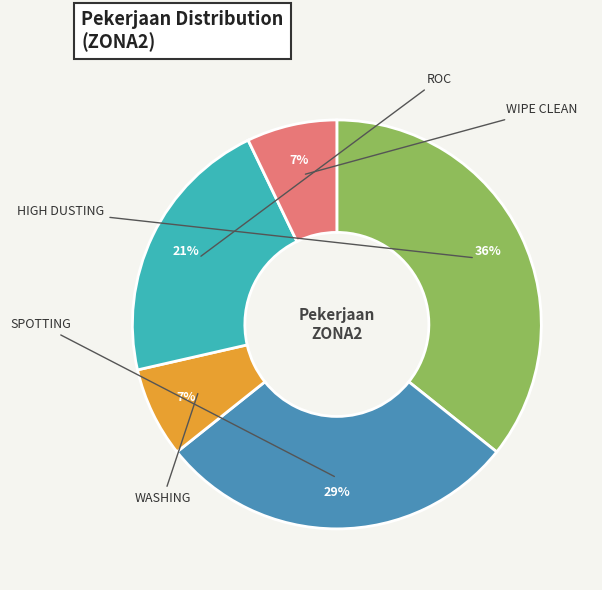

Is there any slice that represents more than half of the pie?

No